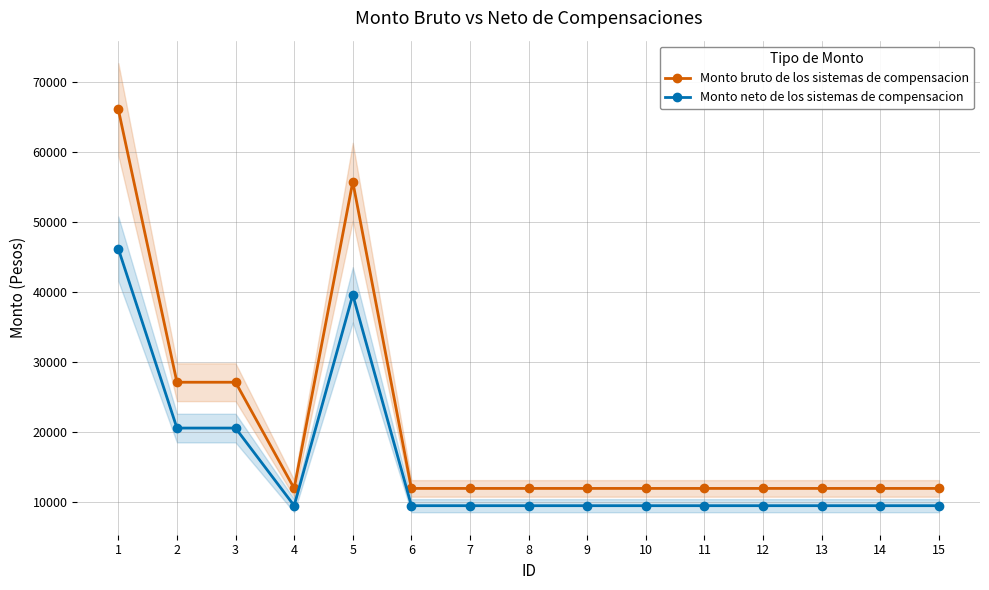

List the series in order of their overall mean, highest first.

Monto bruto de los sistemas de compensacion, Monto neto de los sistemas de compensacion